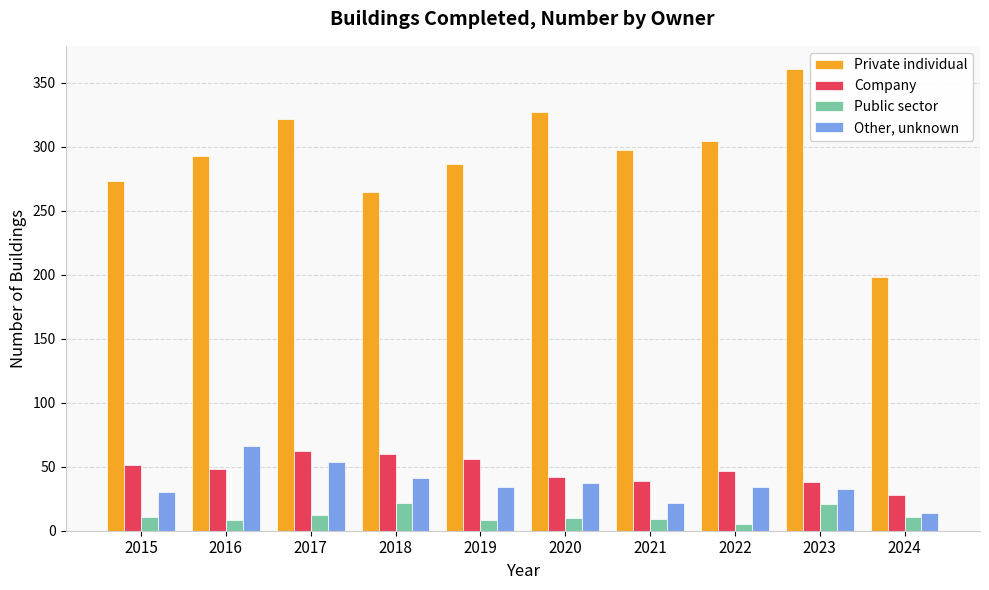

List the series in order of their peak value, lowest first.

Public sector, Company, Other, unknown, Private individual